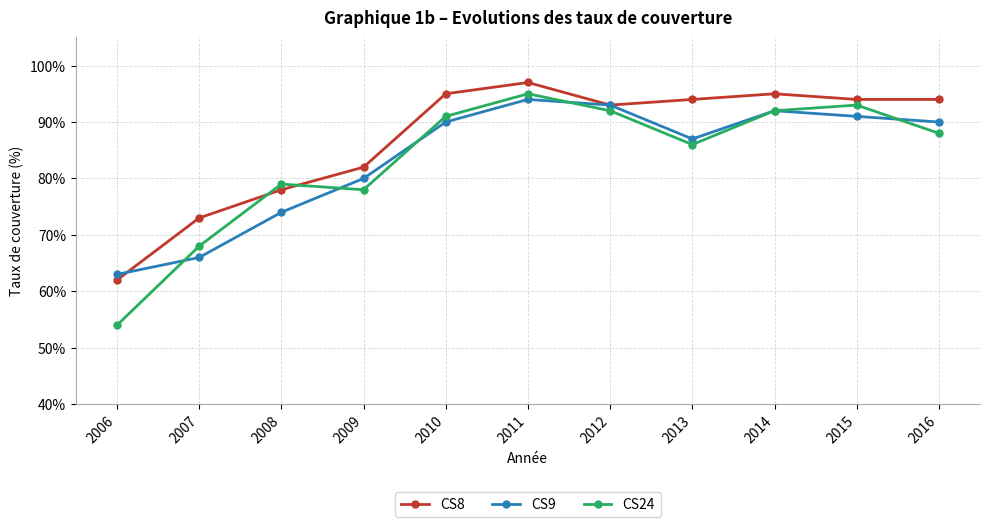

Is it true that CS9 equals 94 at 2011?

True